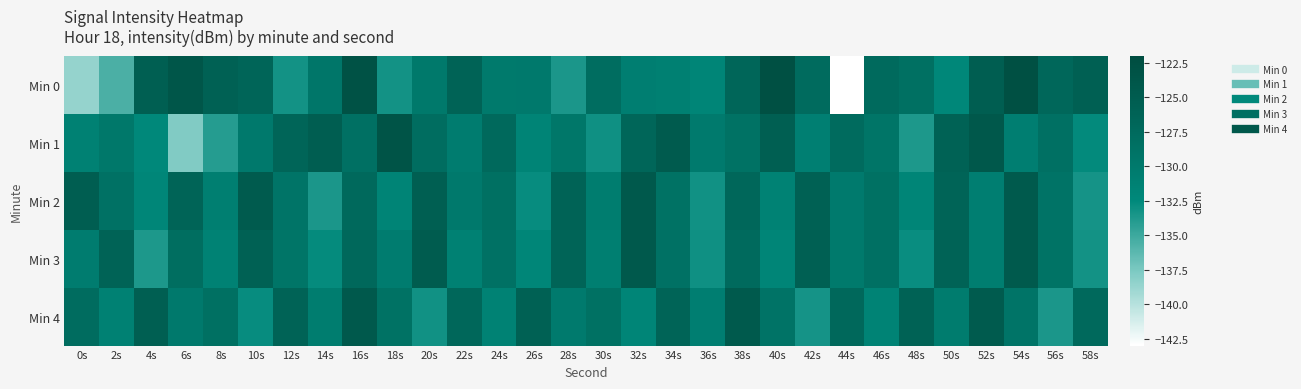

At which category does the chart reach its peak across all series?

54s